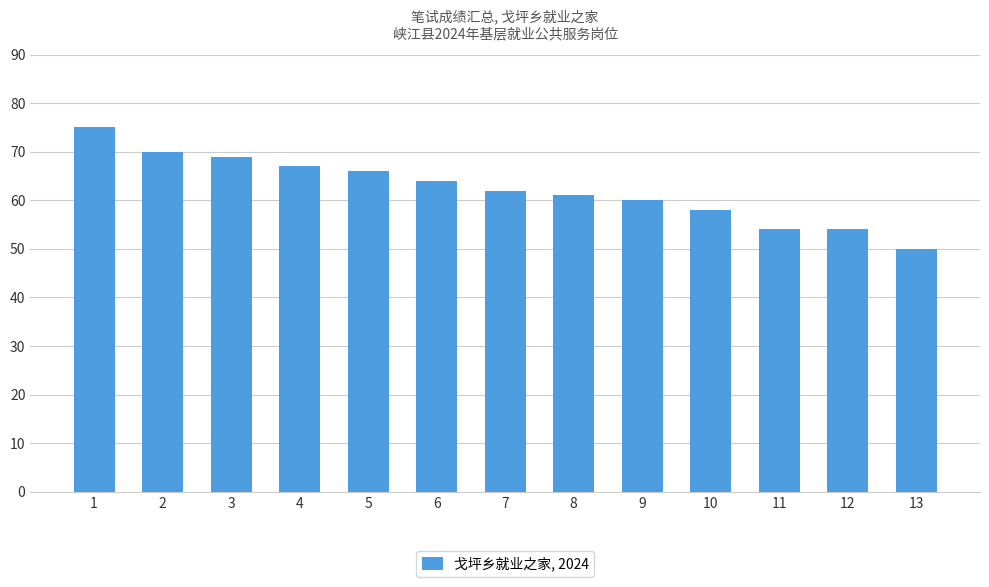

True or false: the data shows 94 at 7.

False